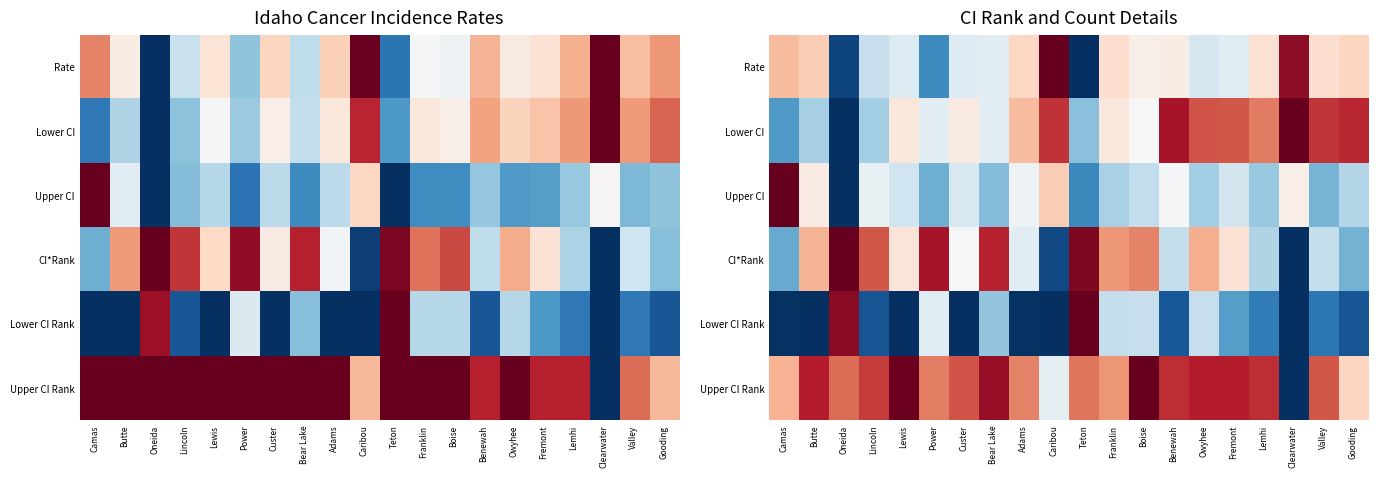

What is the total value across all series at Teton?

3.2